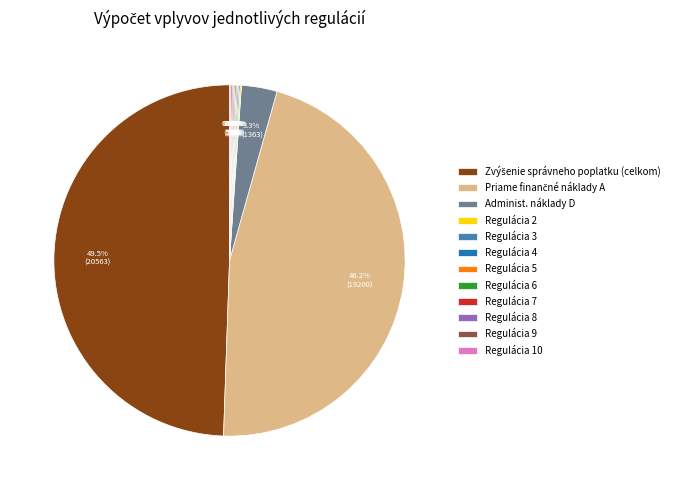

Does Administ. náklady D account for over 50% of the chart?

No